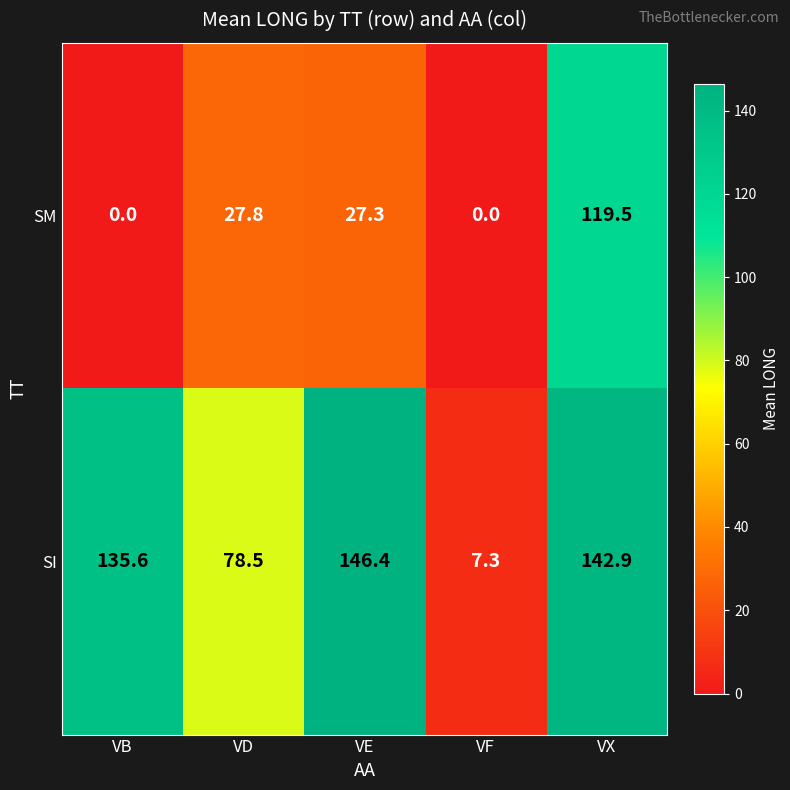

Reading right to left, what are all the values shown in this chart?

SM: VX=119.5	VF=0.0	VE=27.3	VD=27.8	VB=0.0
SI: VX=142.9	VF=7.3	VE=146.4	VD=78.5	VB=135.6